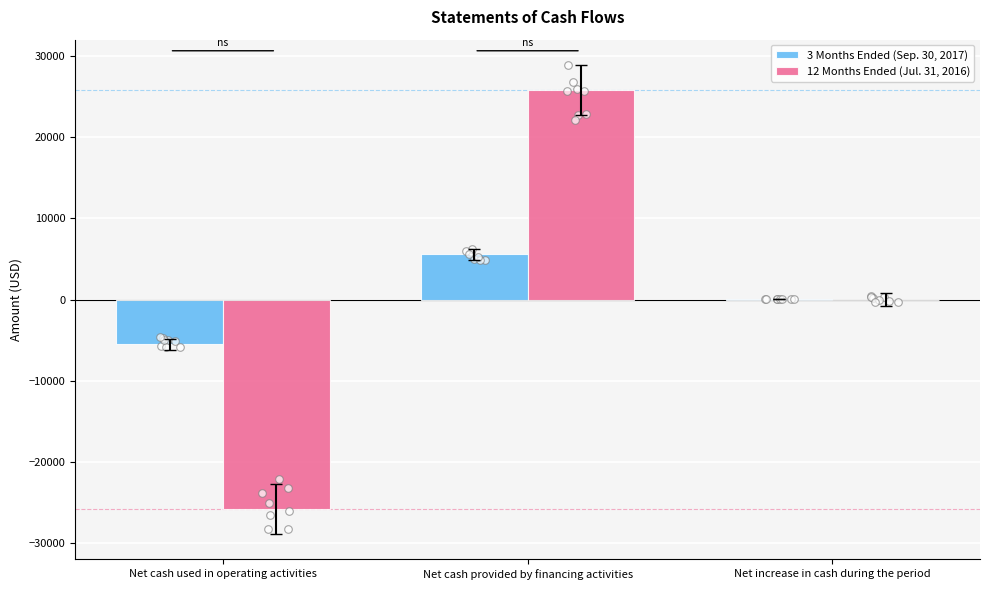

Which series has the widest spread of Y values?

12 Months Ended (Jul. 31, 2016)